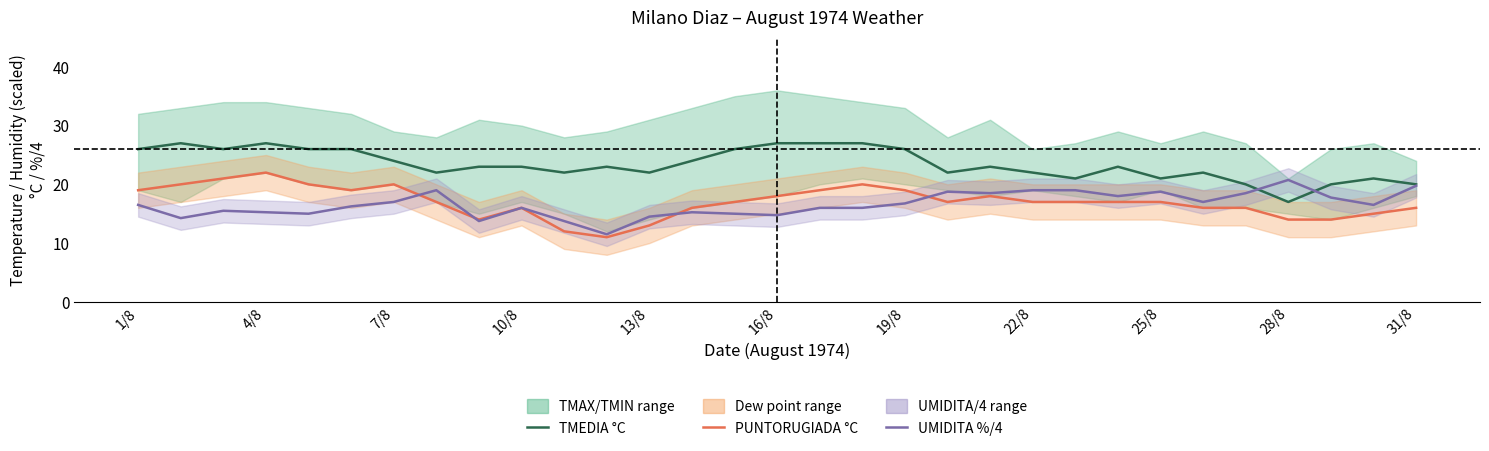

At which category does the chart reach its minimum across all series?

11